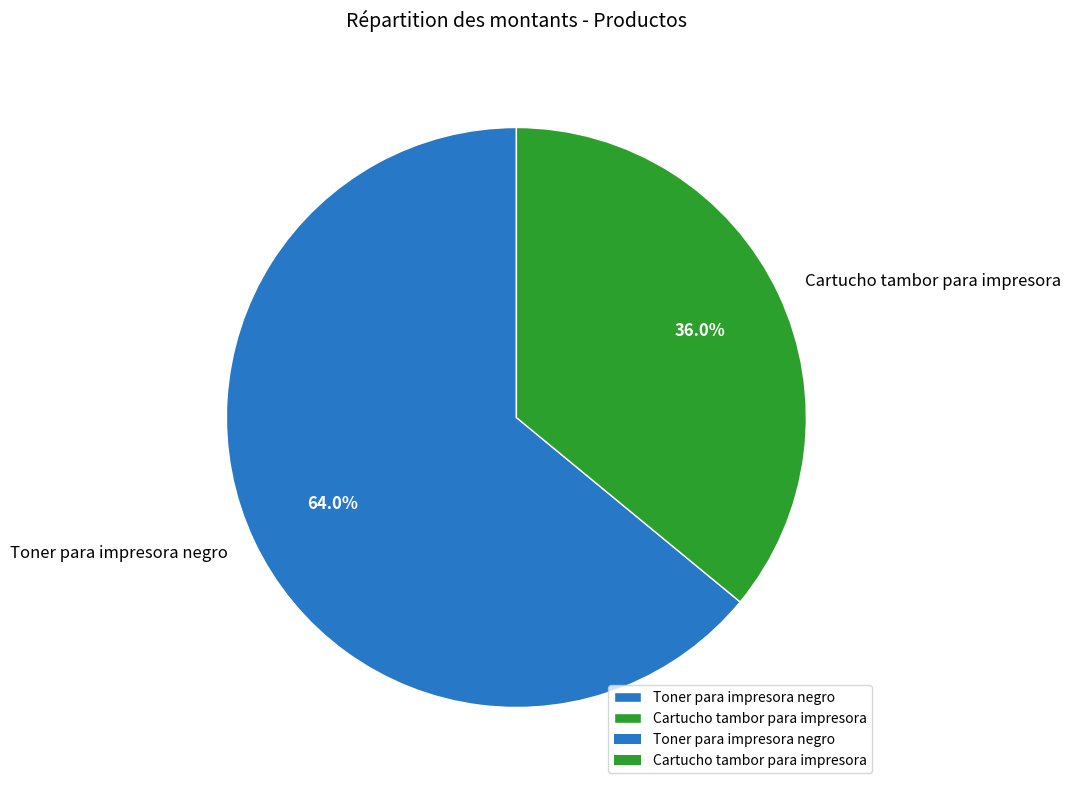

Between Toner para impresora negro and Cartucho tambor para impresora, which is larger?

Toner para impresora negro